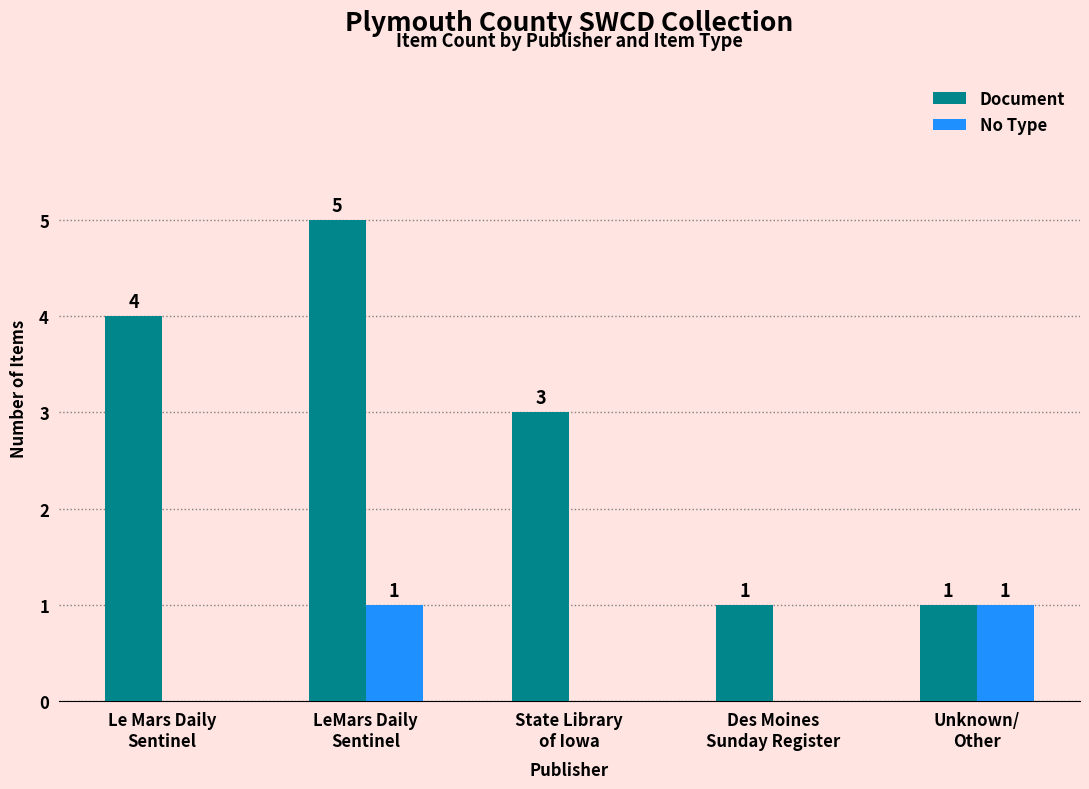

At which category is the sum across all series the highest?

LeMars Daily
Sentinel